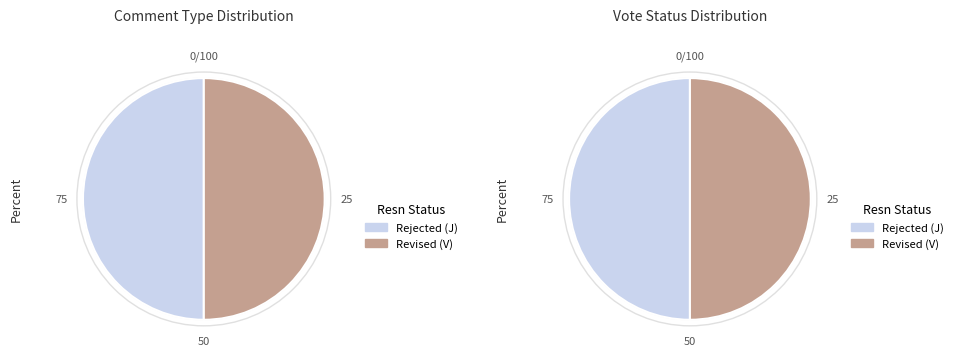

Is 1143 the majority of the pie?

No